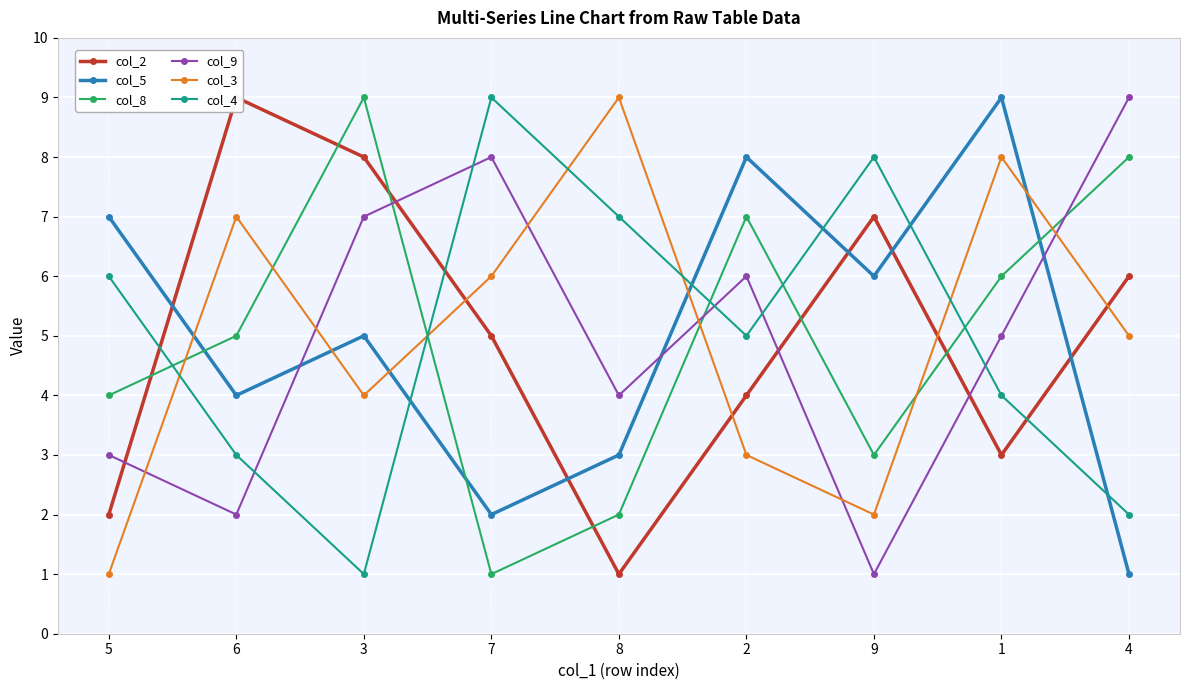

How many data points in col_3 are less than 5?

4